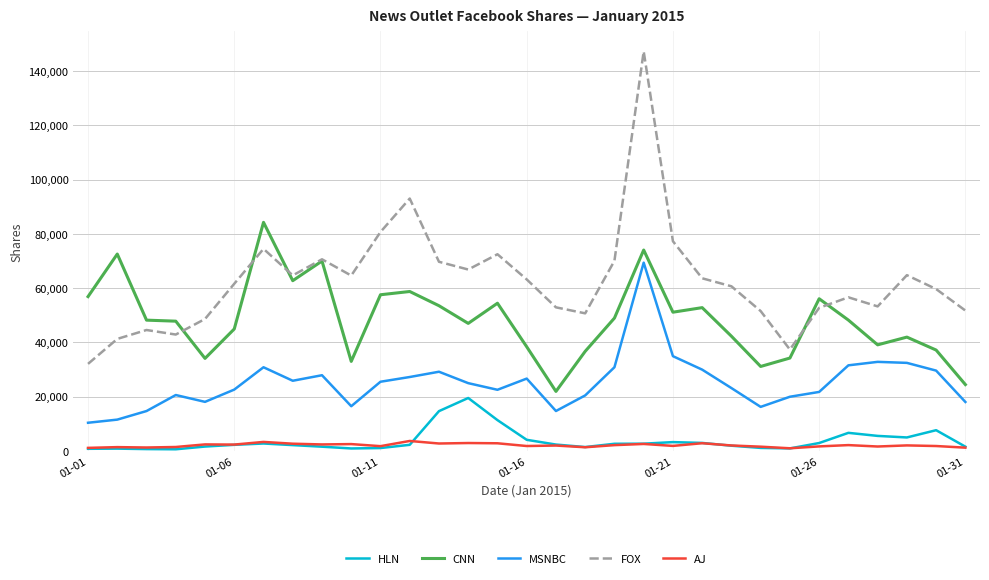

True or false: HLN and MSNBC cross at least once.

False